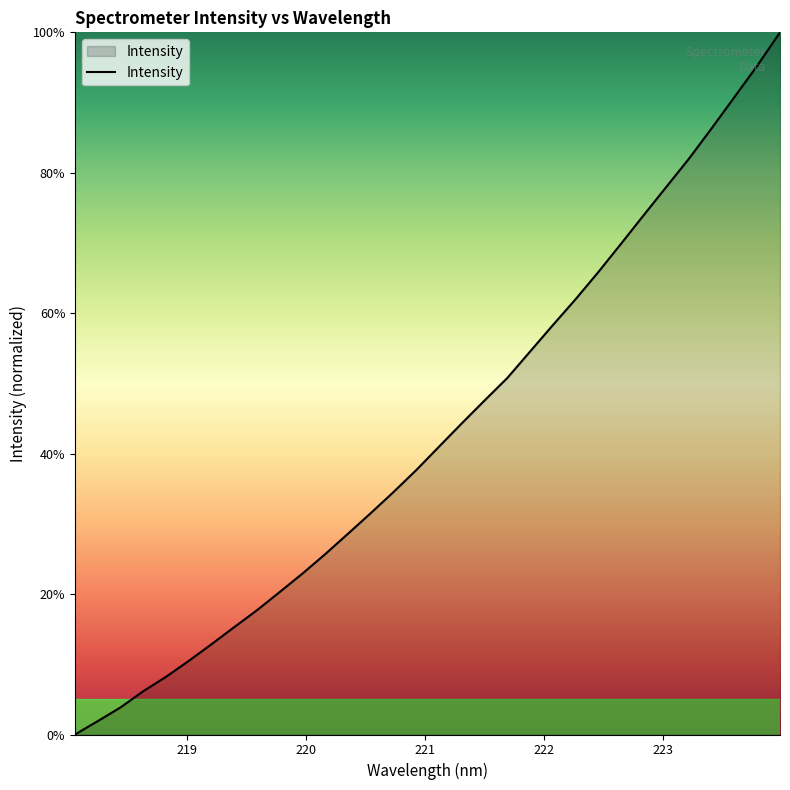

Count the number of categories in the chart.

32